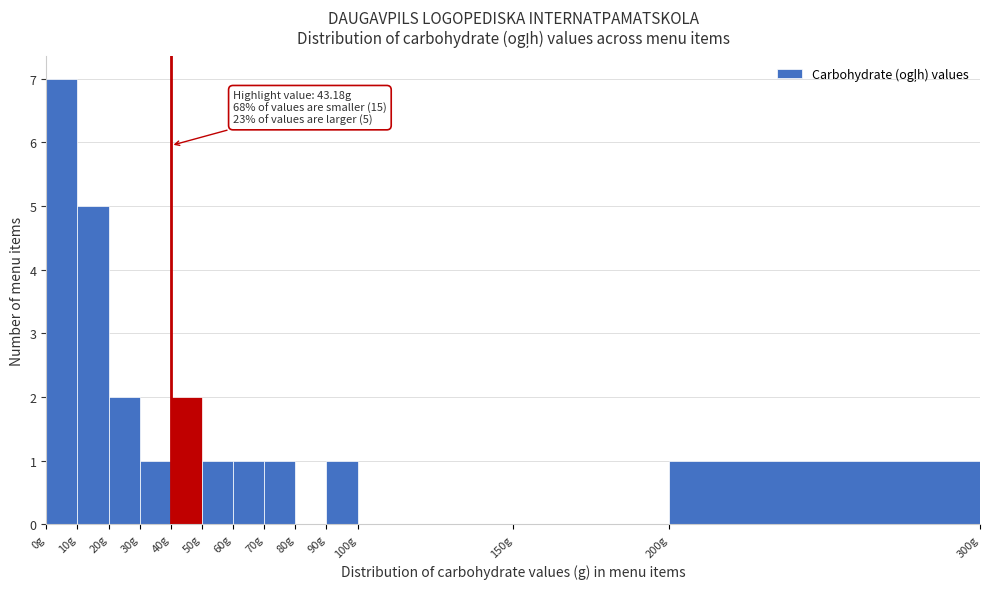

Over which range of the x-axis is the bar tallest?

0 to 10